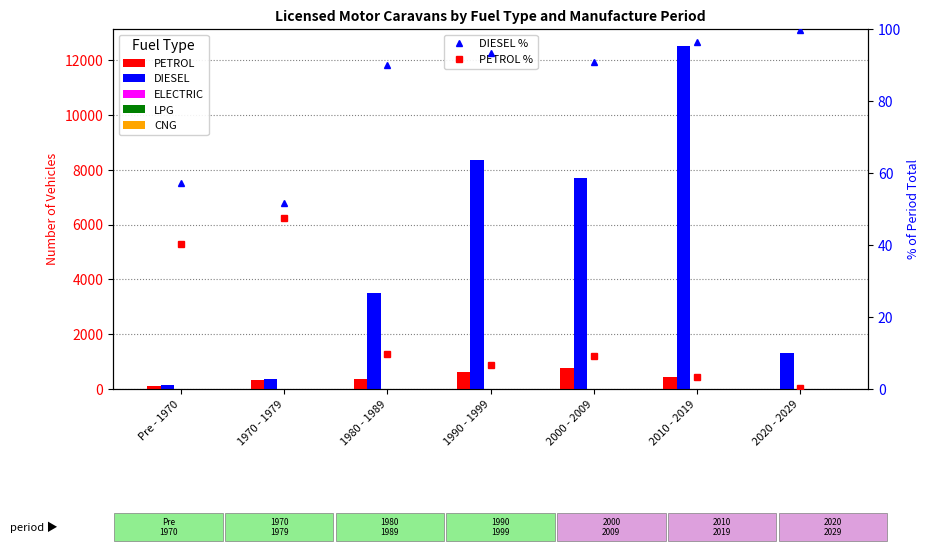

What is the highest value of the PETROL series?

771